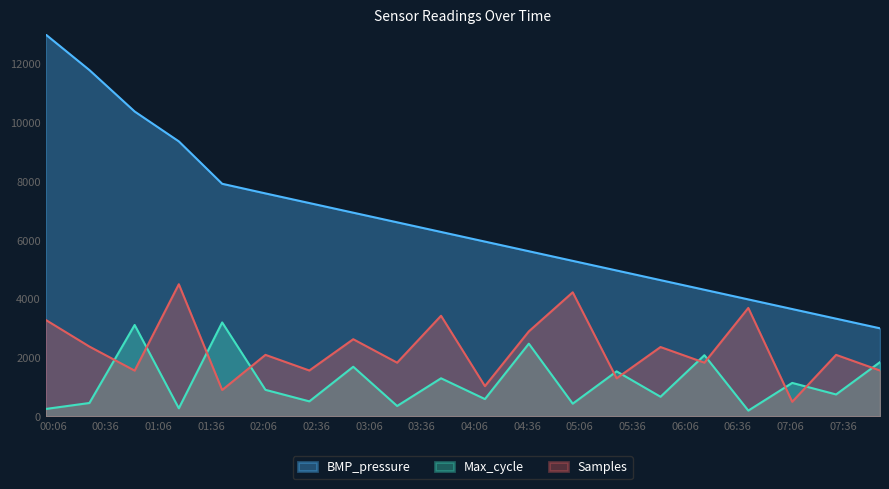

What value does the BMP_pressure series have at 2022/09/26 05:02:00?

5295.1